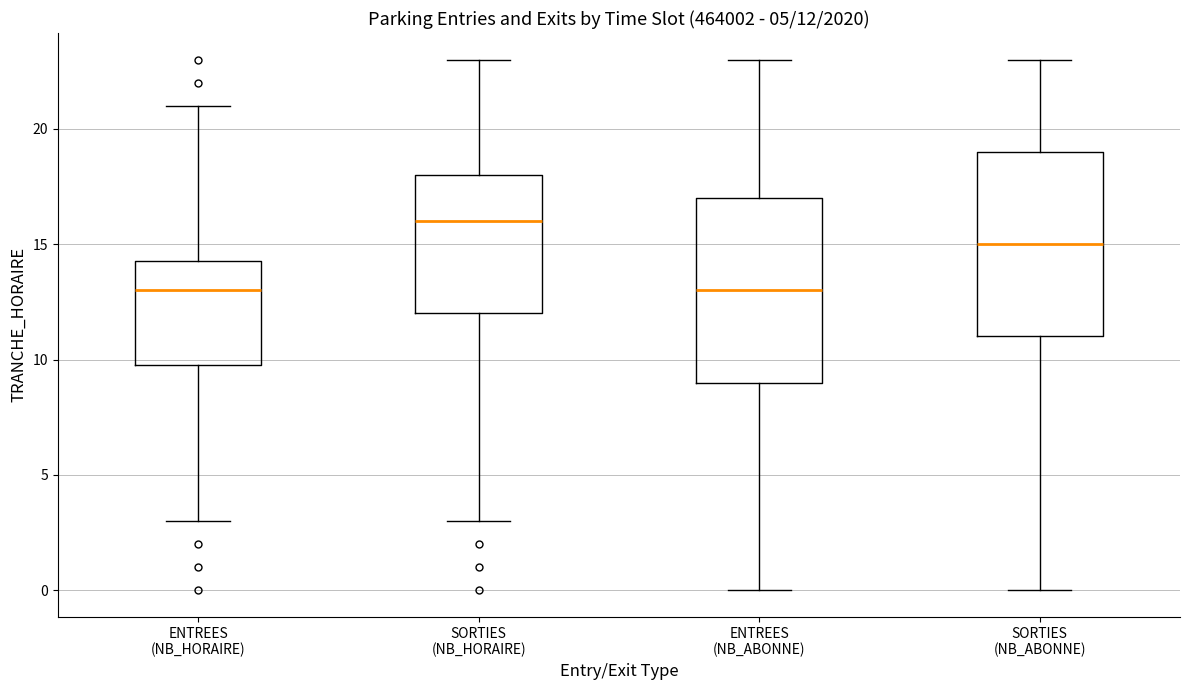

Which box's median line is the highest?

SORTIES (NB_HORAIRE)